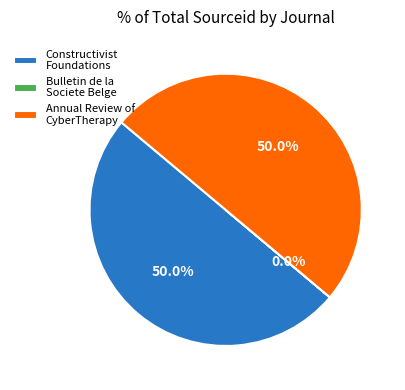

Do Constructivist Foundations and Annual Review of CyberTherapy together represent more than half of the pie?

Yes